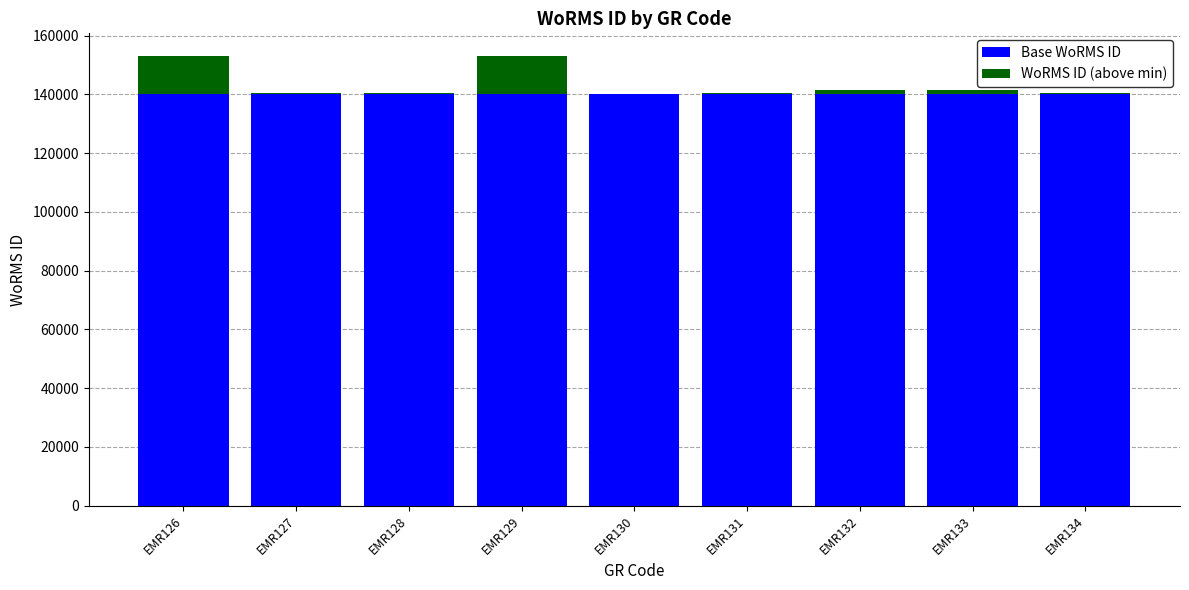

How many distinct data groups are displayed?

2